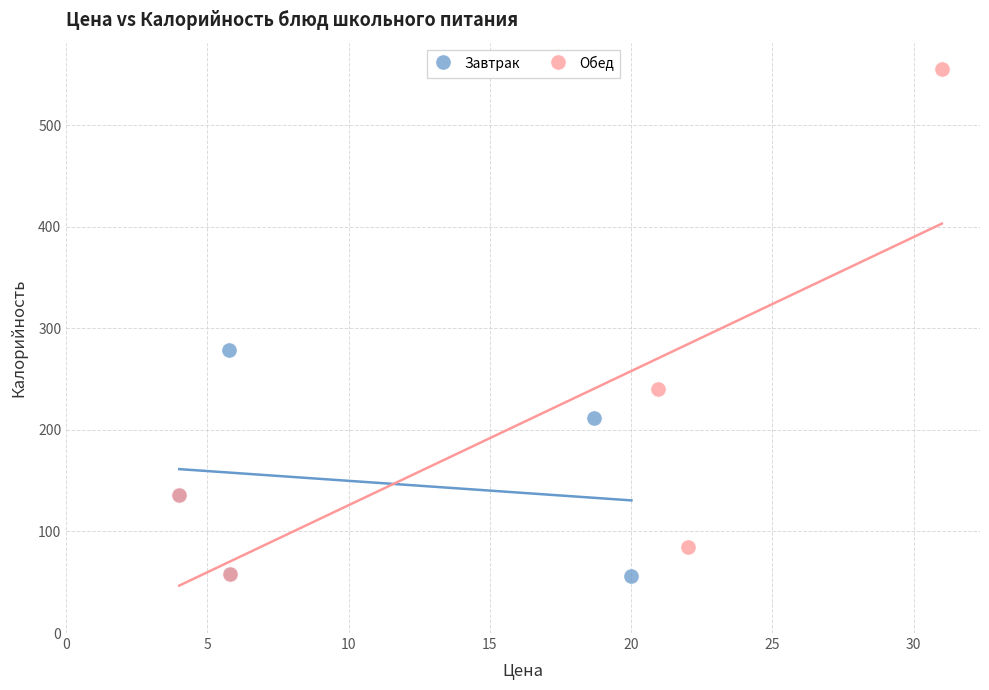

Which series reaches the maximum Y coordinate?

Обед